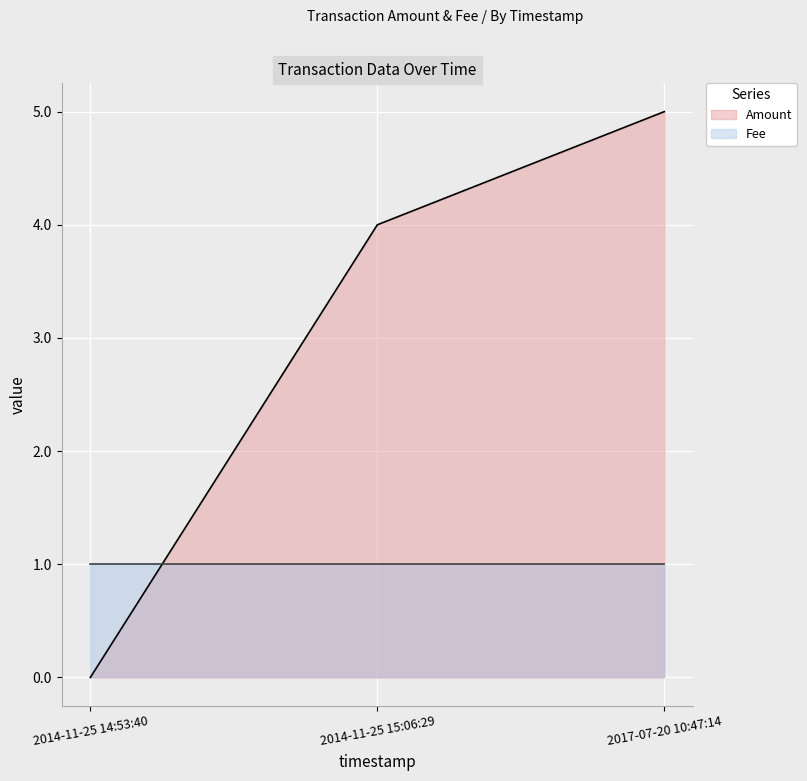

What is the change in value from 2014-11-25 14:53:40 to 2017-07-20 10:47:14?

+5